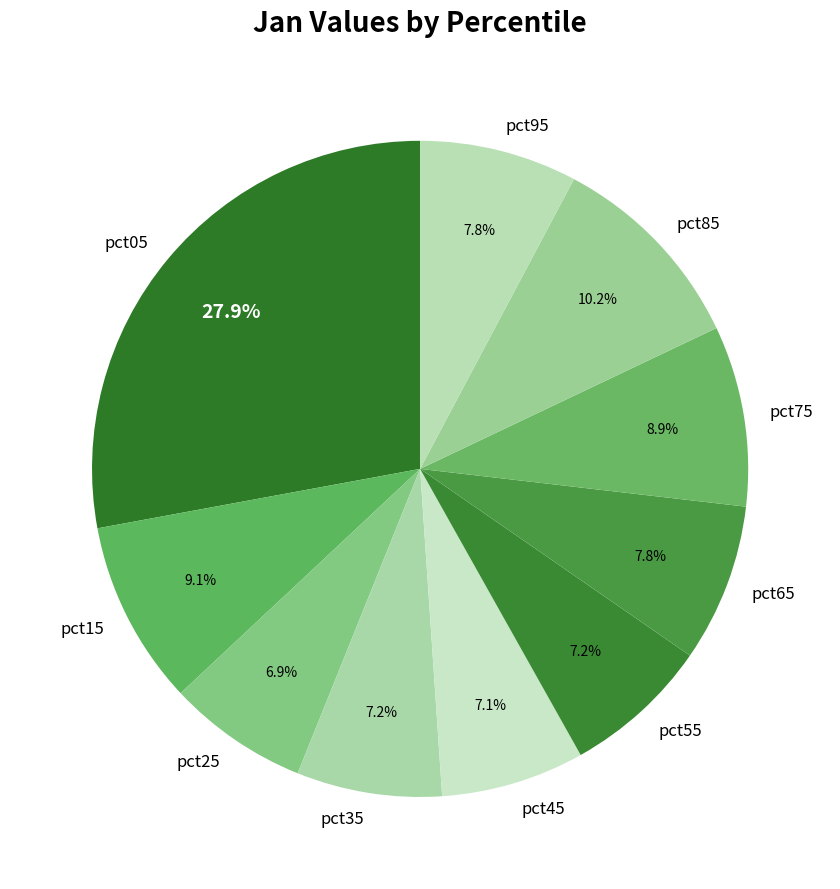

To the nearest percent, what is the average slice percentage?

10%